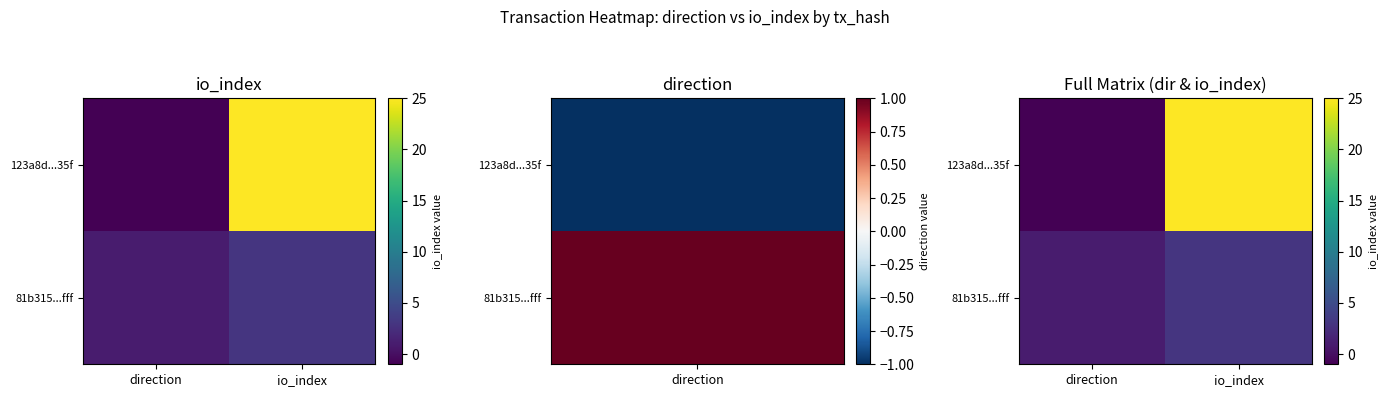

At which label does 123a8d...35f reach its minimum?

direction